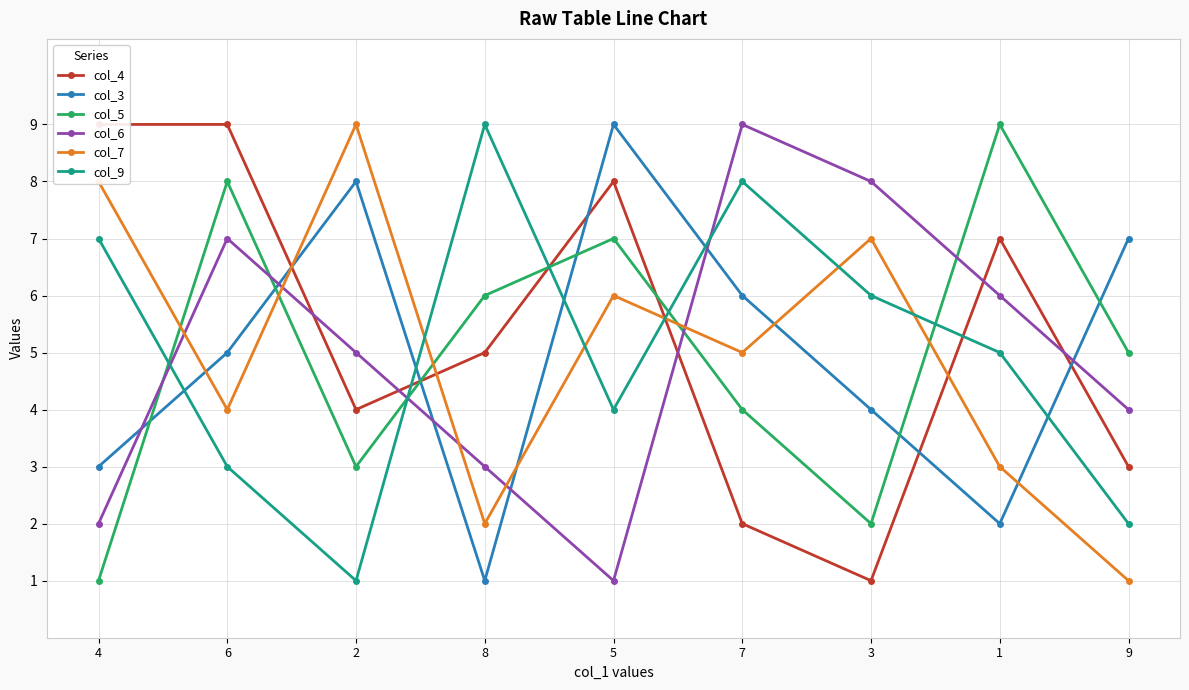

The value of col_3 at 3 is 1. True or false?

False